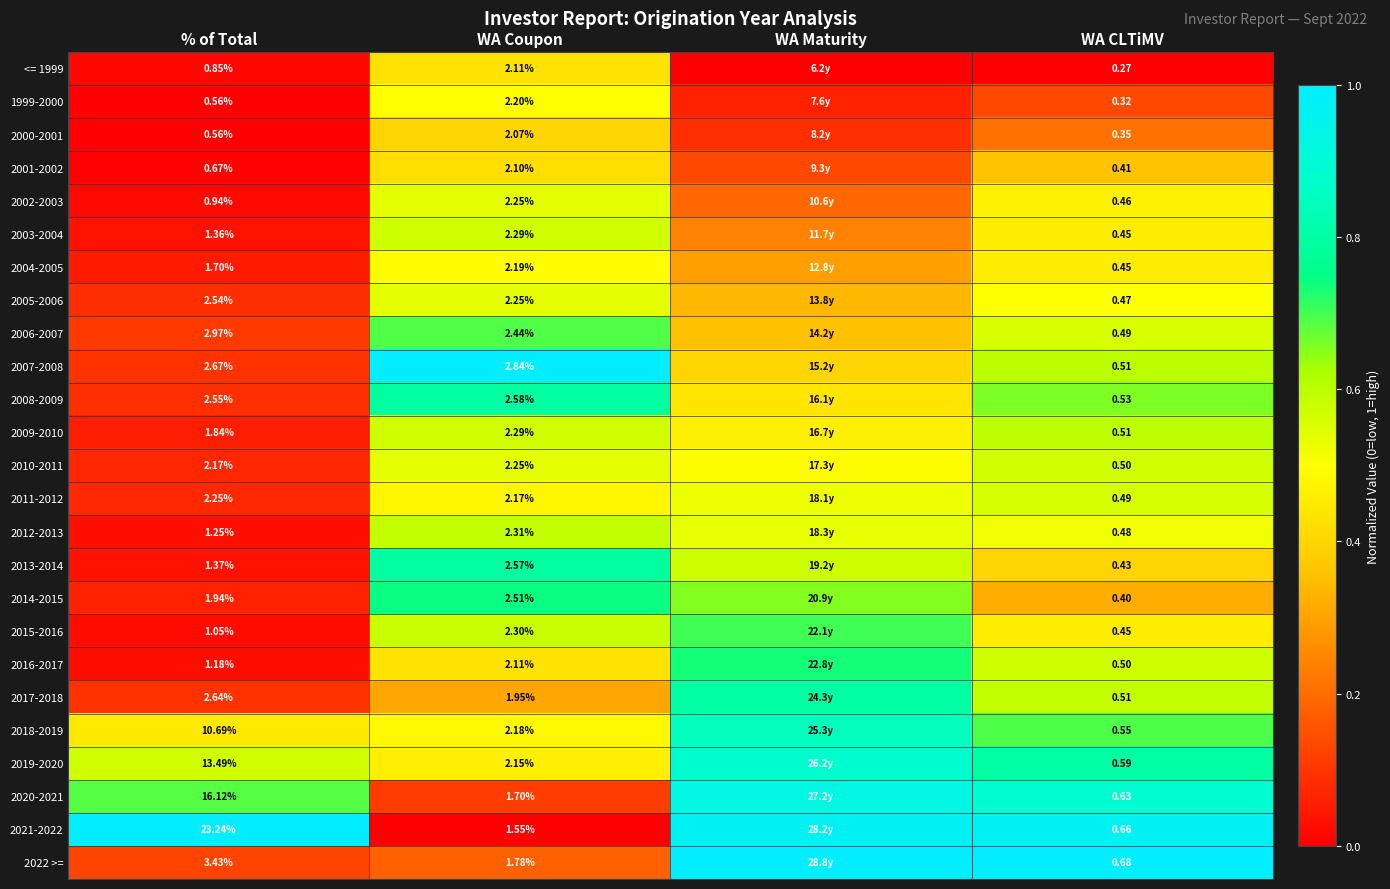

Is it true that 2014-2015 equals 1.1 at WA Maturity?

False